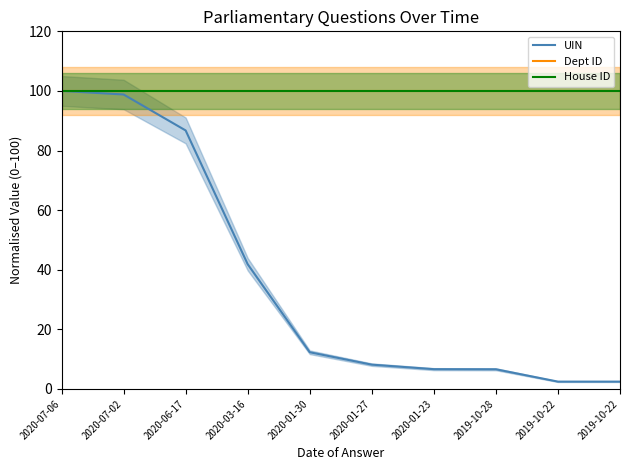

List the series in order of their peak value, highest first.

UIN, Dept ID, House ID